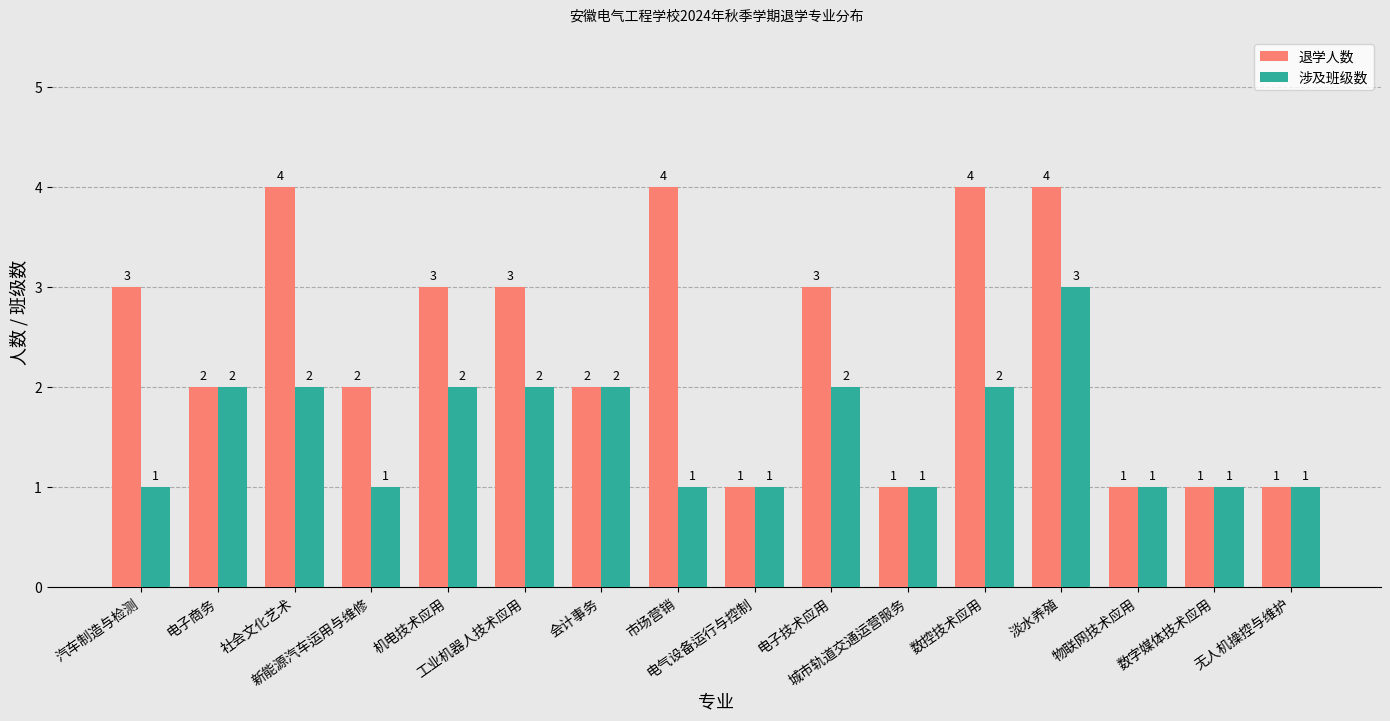

Which series has the widest spread of values?

退学人数